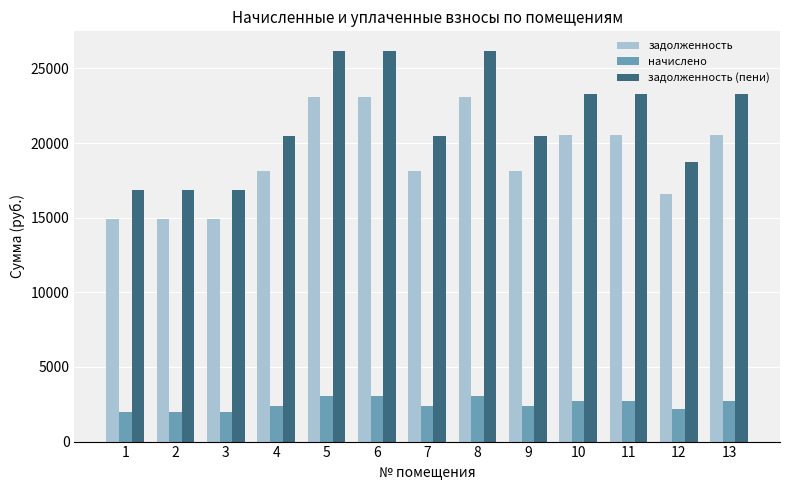

List the series in order of their peak value, lowest first.

начислено, задолженность, задолженность (пени)